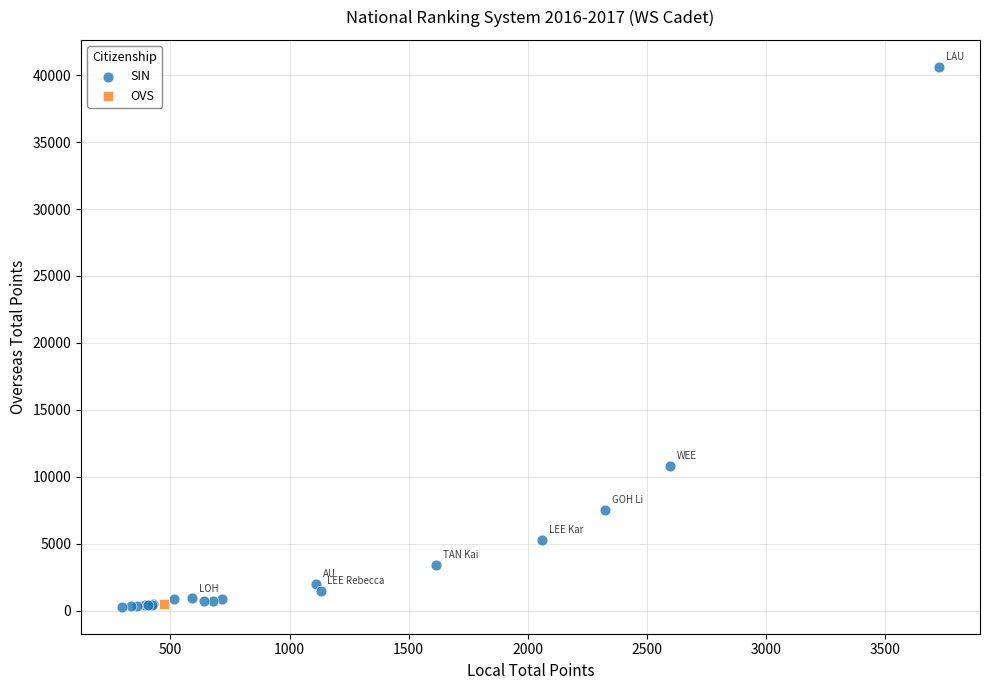

What are all the series names shown in the legend?

SIN, OVS